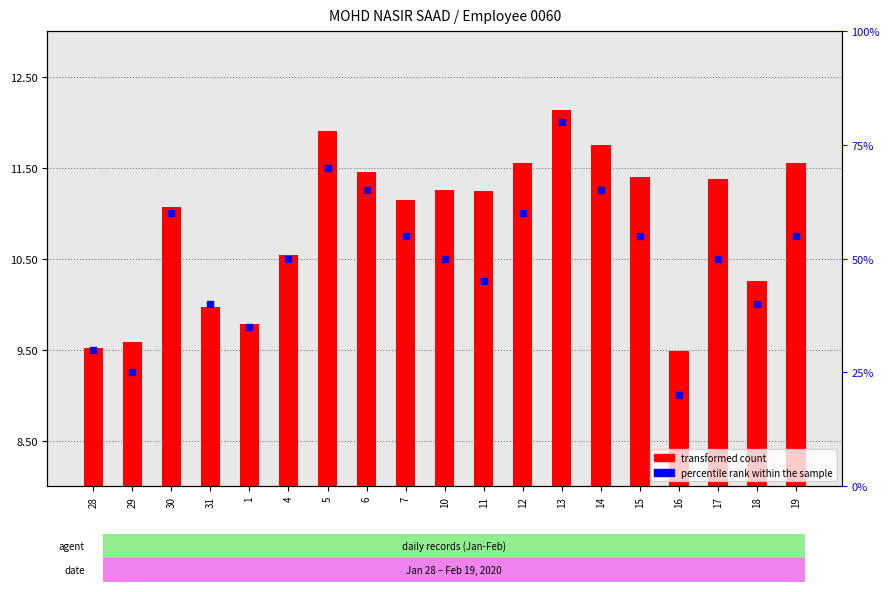

Is the value of percentile rank within the sample at 28 greater than the value of transformed count at 30?

Yes